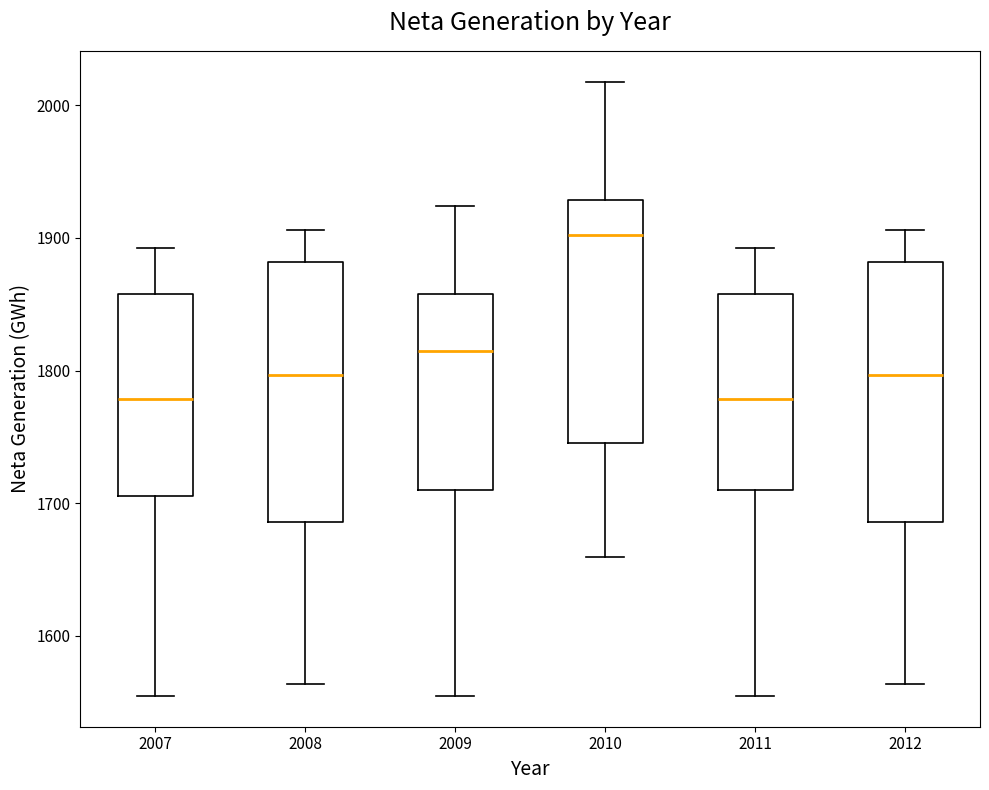

Where does the upper whisker of the box at x = 2011 end on the y-axis? The values are not printed on the chart, so give them approximately, as read against the axis.

1890